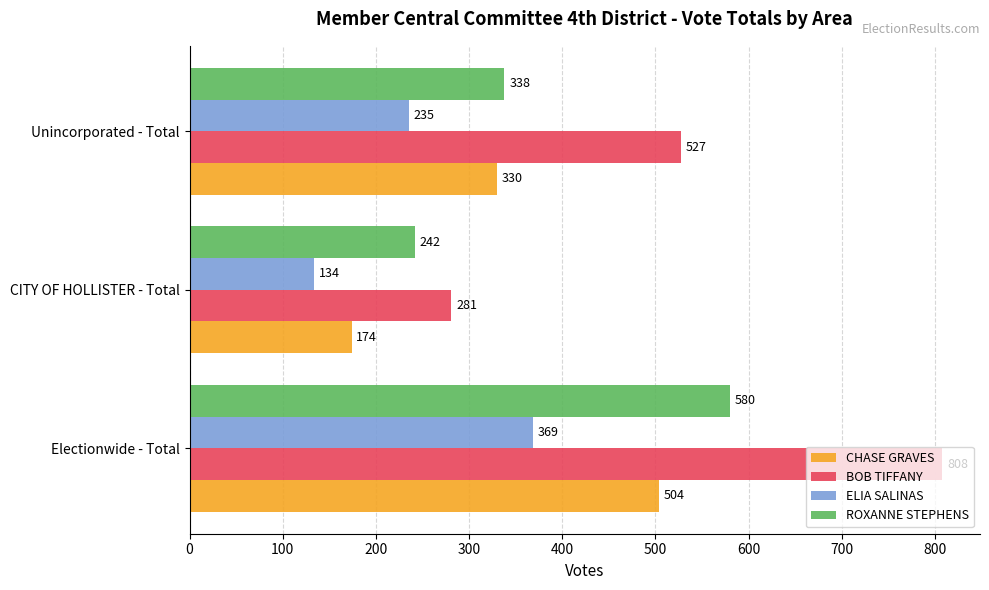

Count the BOB TIFFANY values in the range 281 to 808.

3